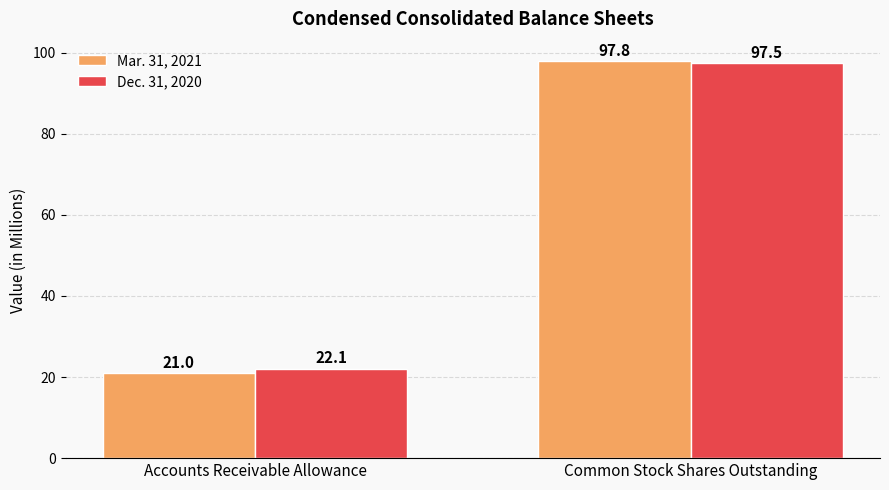

What is the average value of the Mar. 31, 2021 series?

59.4